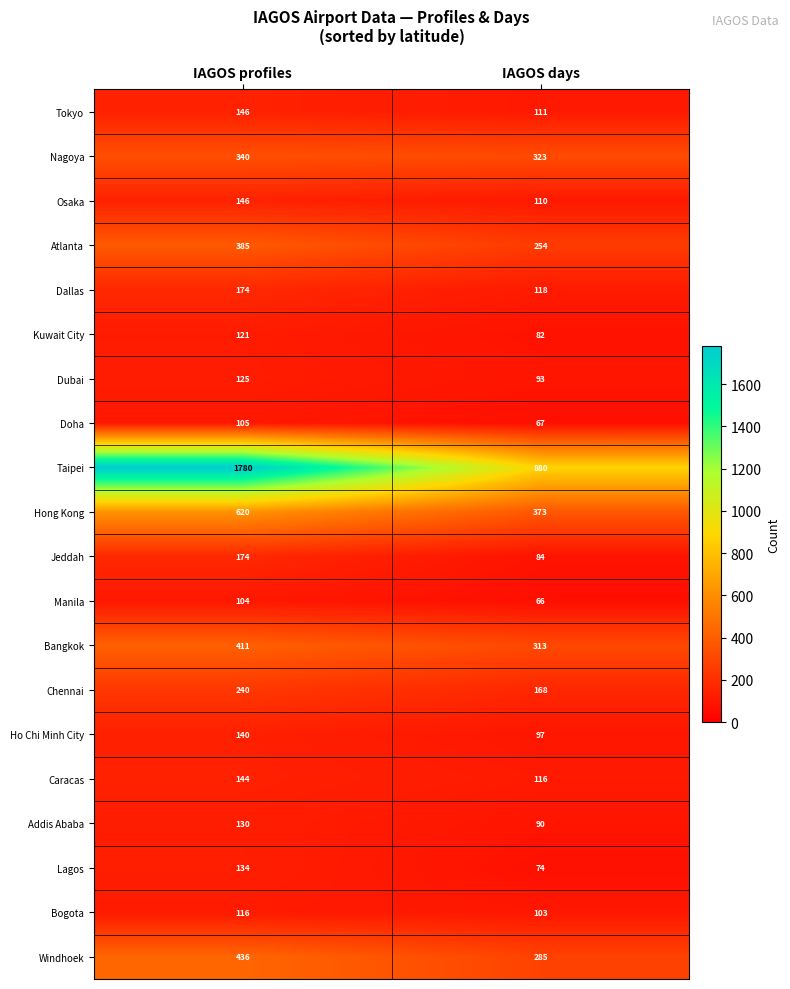

What is the difference between the highest and lowest values at IAGOS profiles?

1676